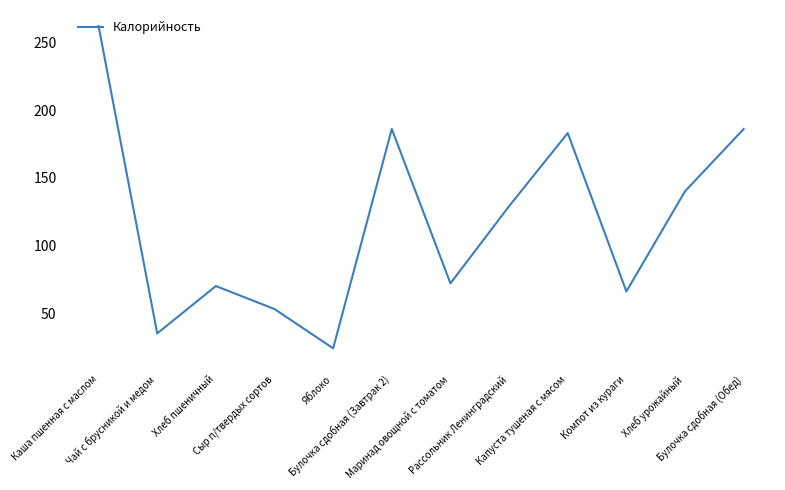

What is the change in value from Рассольник Ленинградский to Капуста тушеная с мясом?

+54